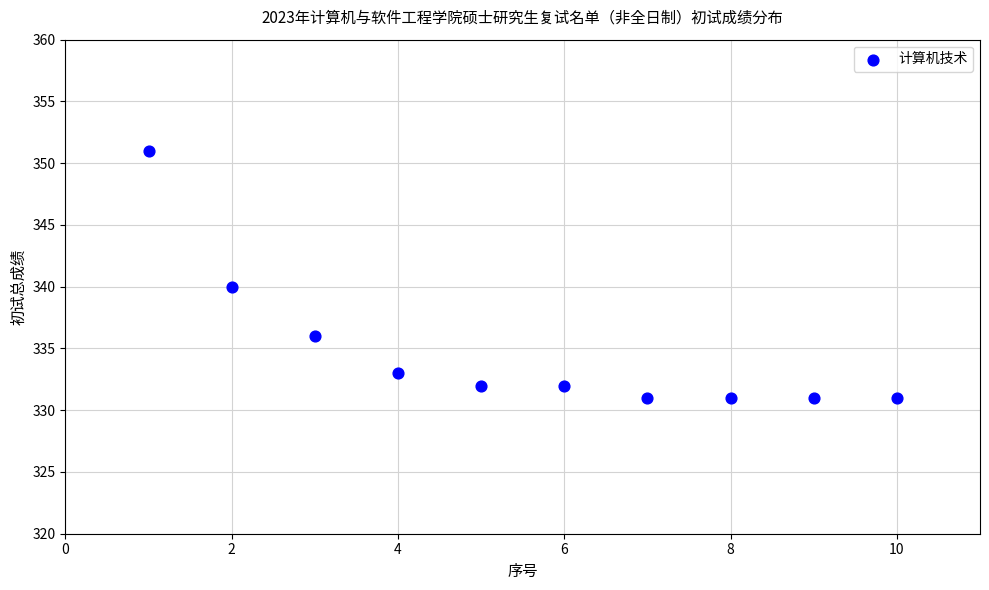

What is the average X value?

6